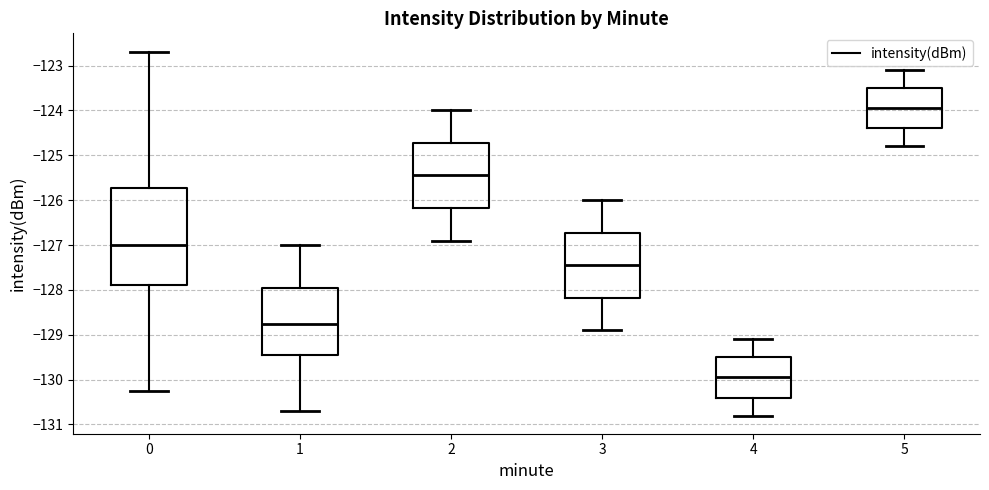

Comparing the boxes themselves (not the whiskers), which one is the tallest?

0